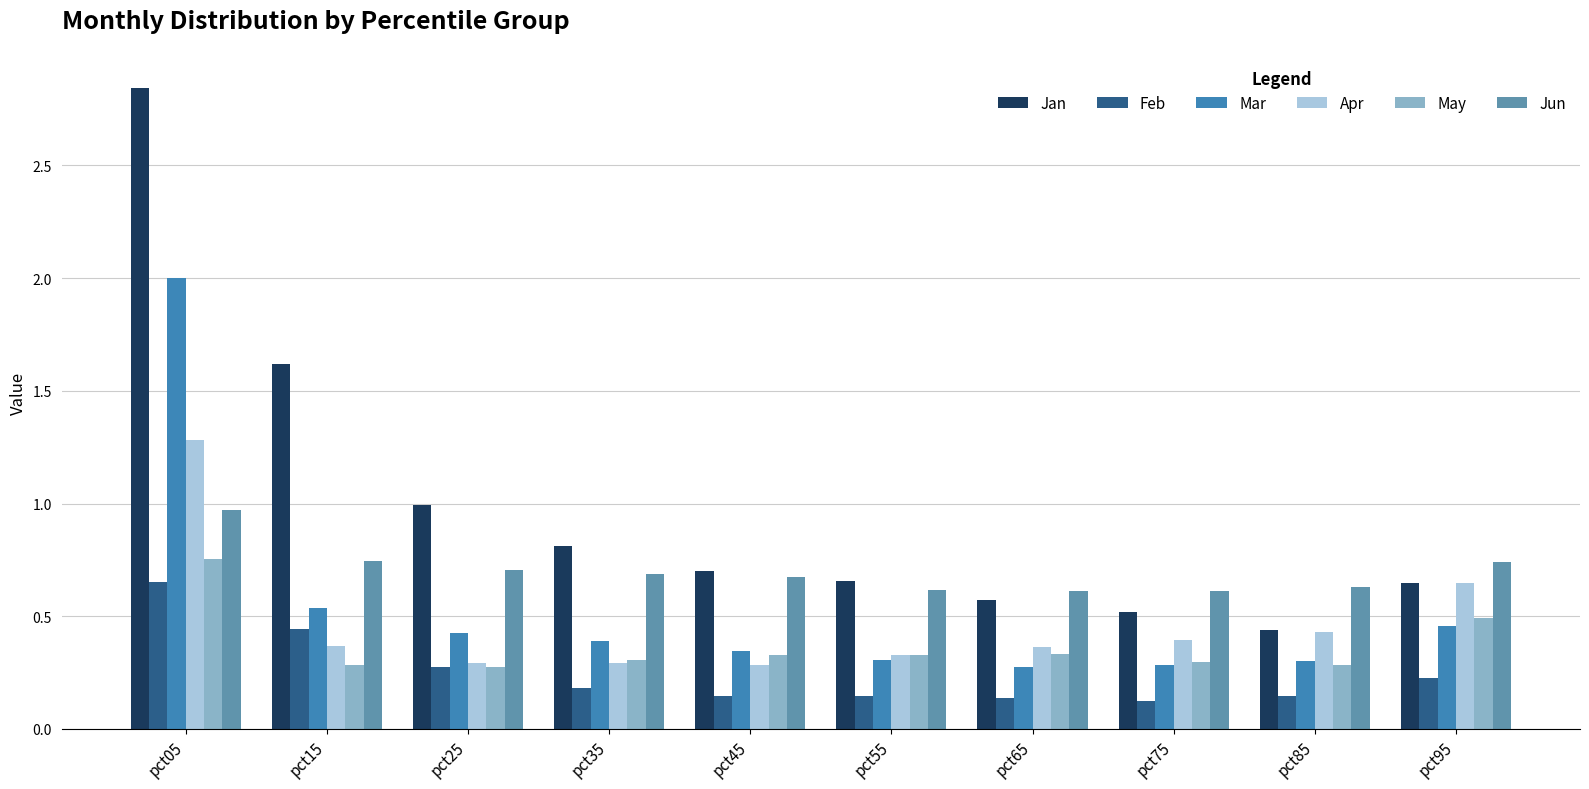

What is the value of the Jan bar at the 4th from the left?

0.8